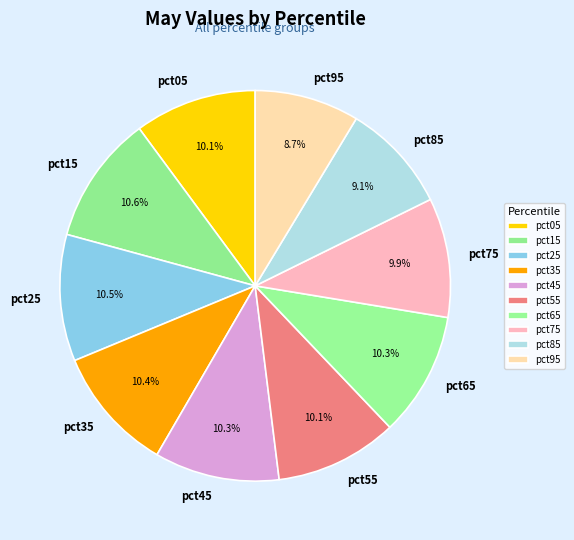

Is there any slice that represents more than half of the pie?

No